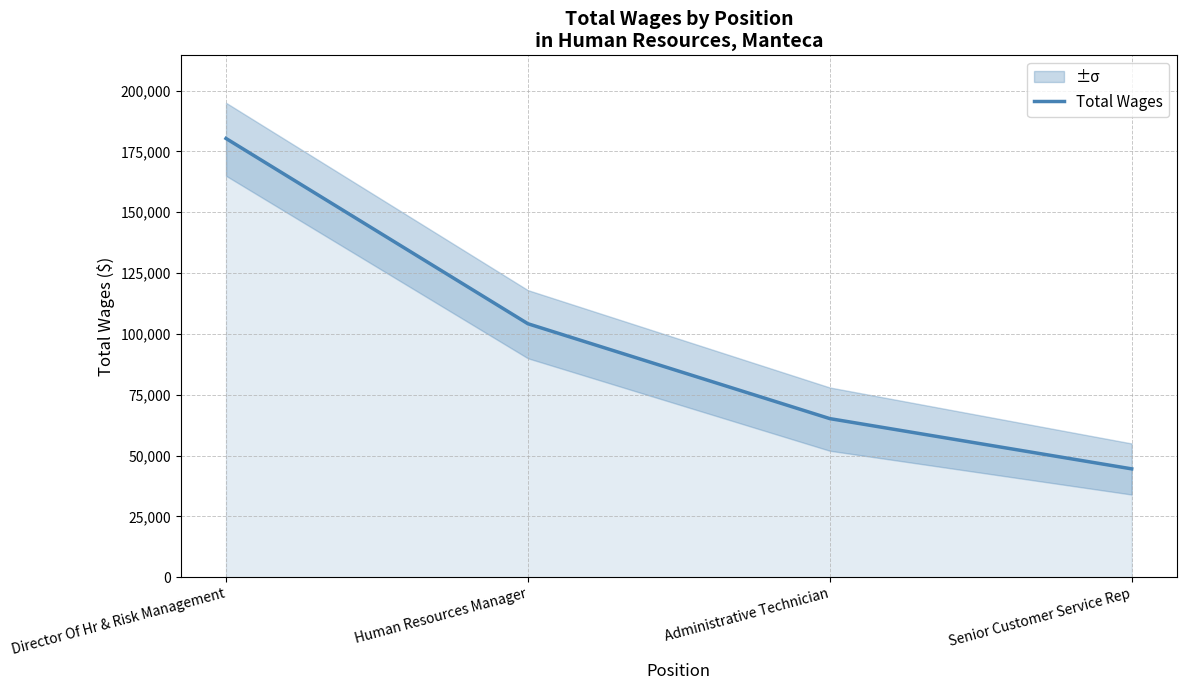

Which category has the highest value across all series?

Director Of Hr & Risk Management